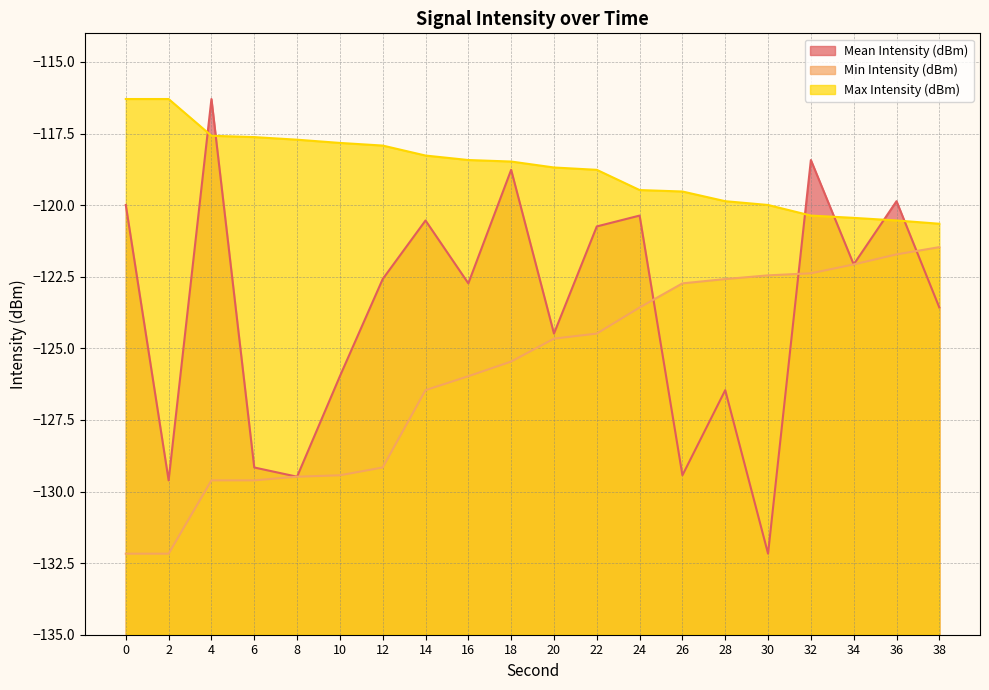

Reading right to left, extract all data points from this chart.

Mean Intensity (dBm): 38=-123.6	36=-119.9	34=-122.1	32=-118.4	30=-132.2	28=-126.5	26=-129.4	24=-120.4	22=-120.7	20=-124.5	18=-118.8	16=-122.7	14=-120.5	12=-122.6	10=-126.0	8=-129.5	6=-129.2	4=-116.3	2=-129.6	0=-120.0
Min Intensity (dBm): 38=-121.5	36=-121.7	34=-122.1	32=-122.4	30=-122.5	28=-122.6	26=-122.7	24=-123.6	22=-124.5	20=-124.7	18=-125.5	16=-126.0	14=-126.5	12=-129.2	10=-129.4	8=-129.5	6=-129.6	4=-129.6	2=-132.2	0=-132.2
Max Intensity (dBm): 38=-120.6	36=-120.5	34=-120.4	32=-120.4	30=-120.0	28=-119.9	26=-119.5	24=-119.5	22=-118.8	20=-118.7	18=-118.5	16=-118.4	14=-118.3	12=-117.9	10=-117.8	8=-117.7	6=-117.6	4=-117.6	2=-116.3	0=-116.3